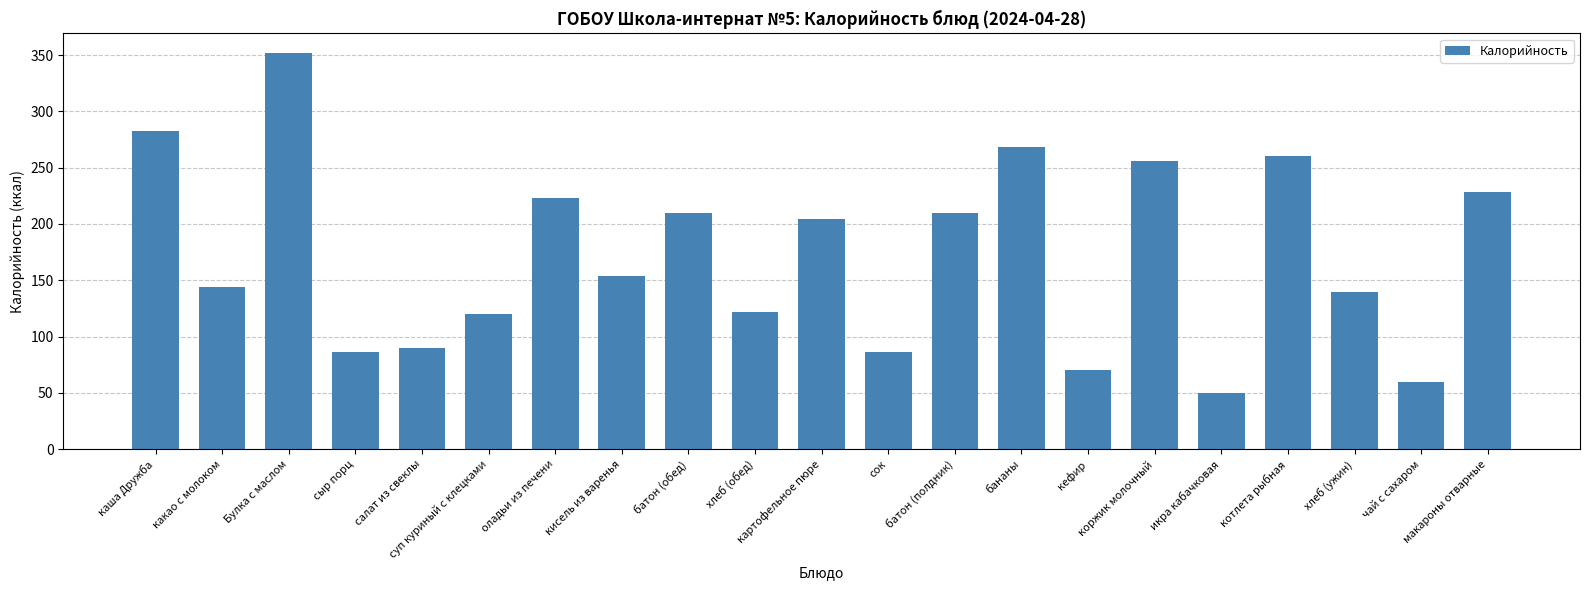

Which category has the highest value across all series?

Булка с маслом